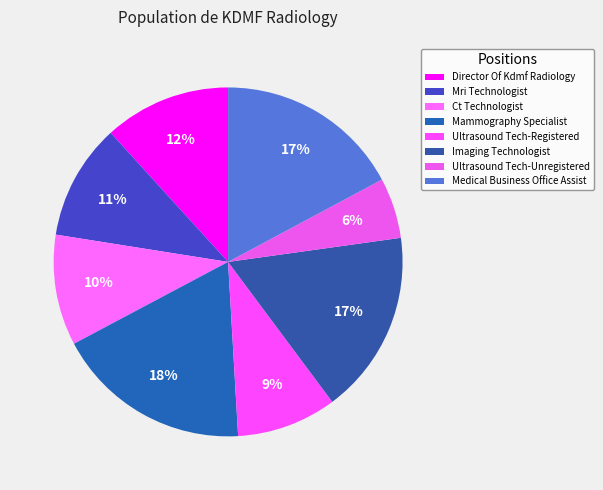

What percentage is NOT represented by Mammography Specialist?

81.9%